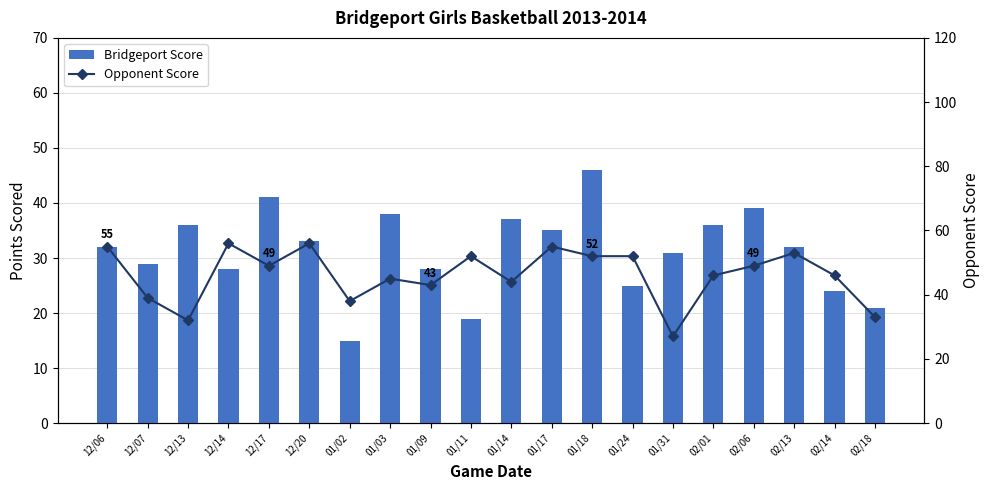

What is the label of the 1st bar from the right?

02/18